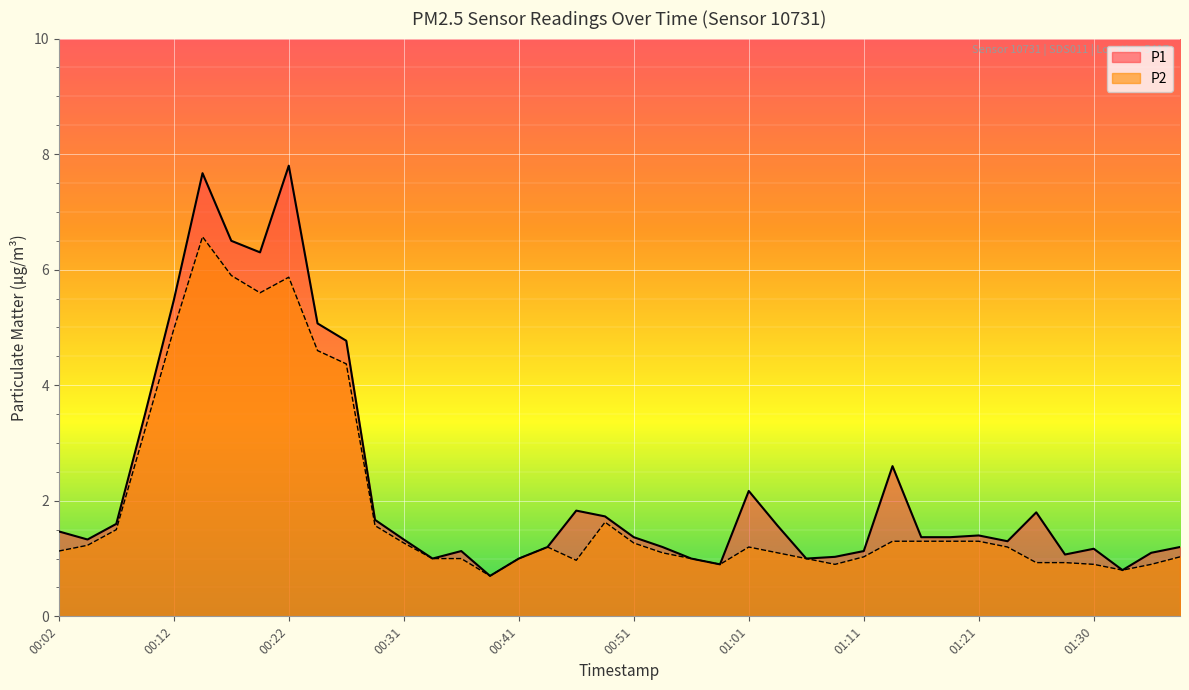

At which label does P2 first exceed 1?

00:02